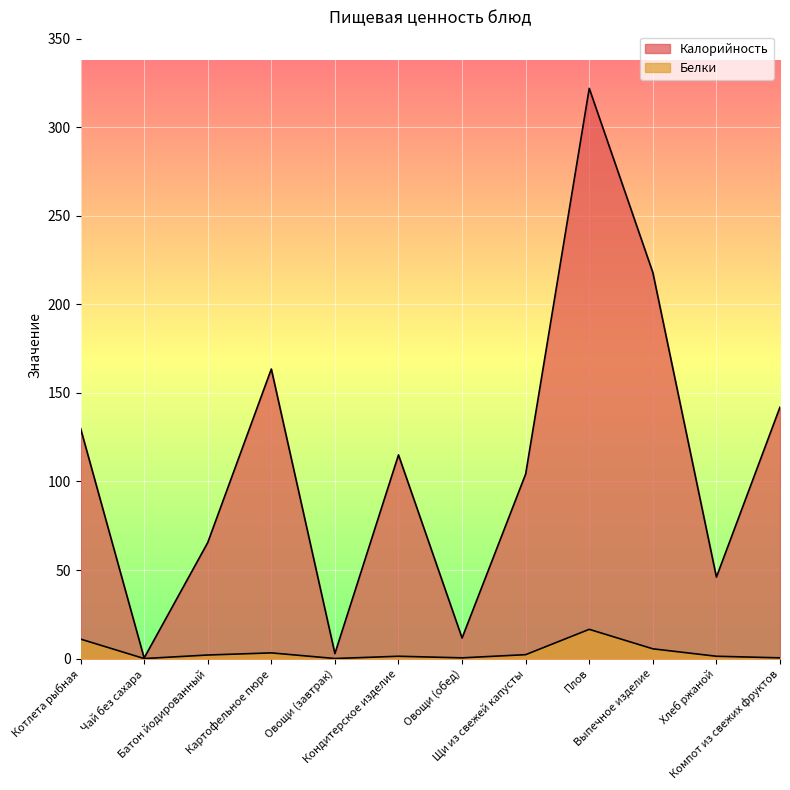

What is the sum of the Калорийность values at Чай без сахара and Овощи (завтрак)?

3.1